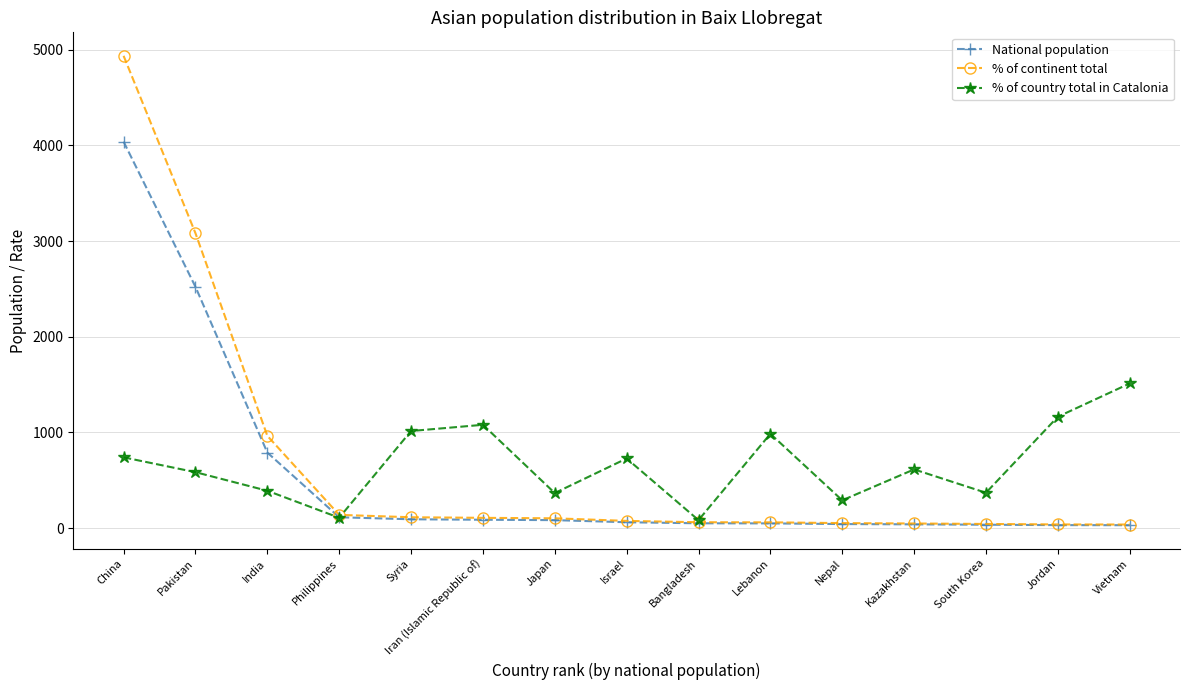

What is the difference between the highest and lowest values at India?

574